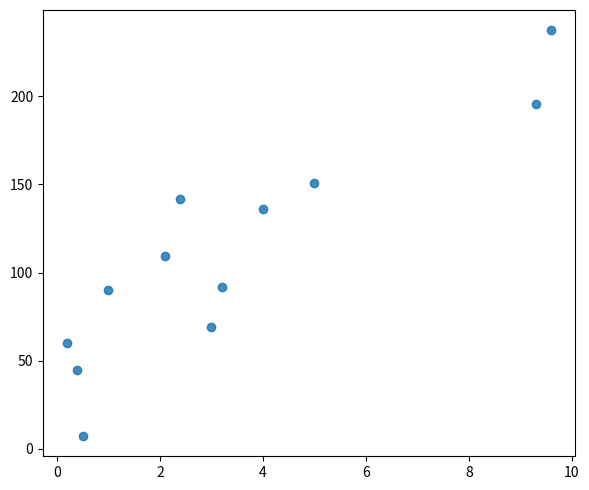

What is the range of X values (max minus min)?

9.4